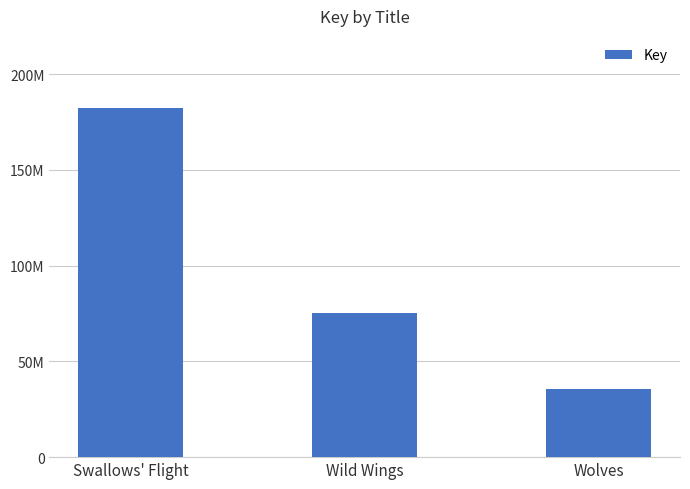

What is the sum of the values at Swallows' Flight and Wild Wings?

257570676